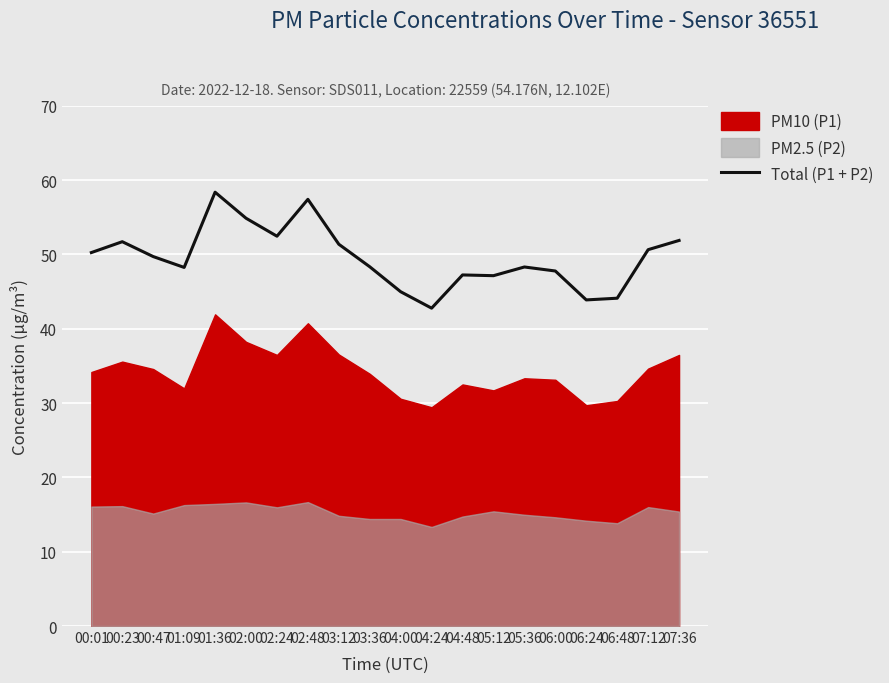

At which category does the chart reach its minimum across all series?

04:24